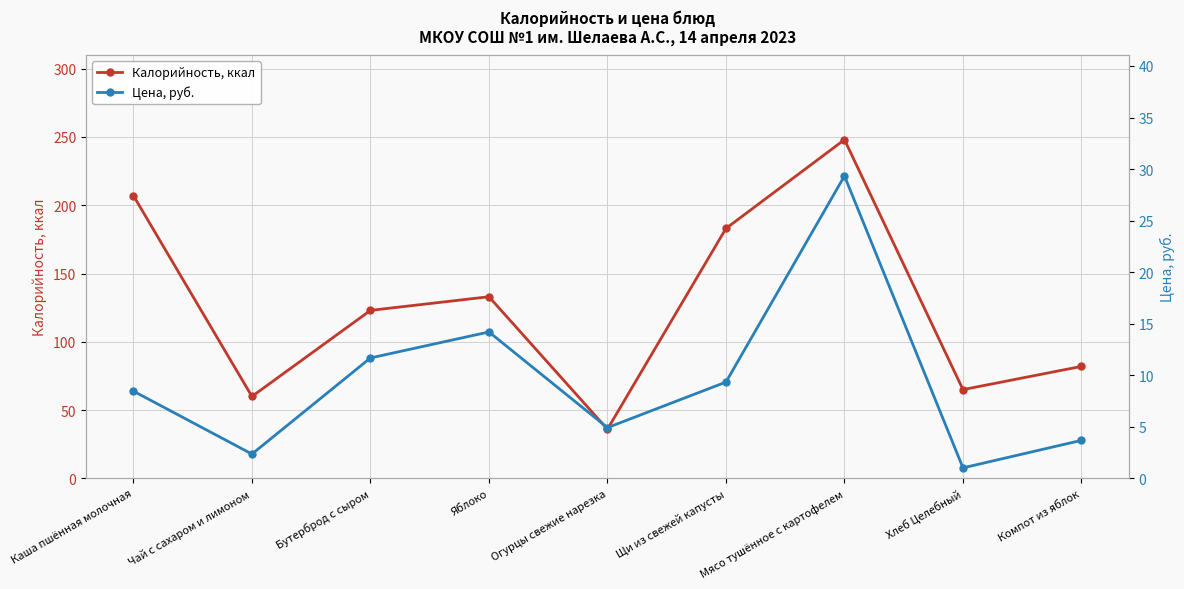

Reading left to right, transcribe all the data shown in this chart.

Калорийность, ккал: 207.0	60.0	123.0	133.0	36.0	183.0	248.0	65.0	82.0
Цена, руб.: 8.5	2.4	11.7	14.2	4.9	9.3	29.3	1.0	3.7